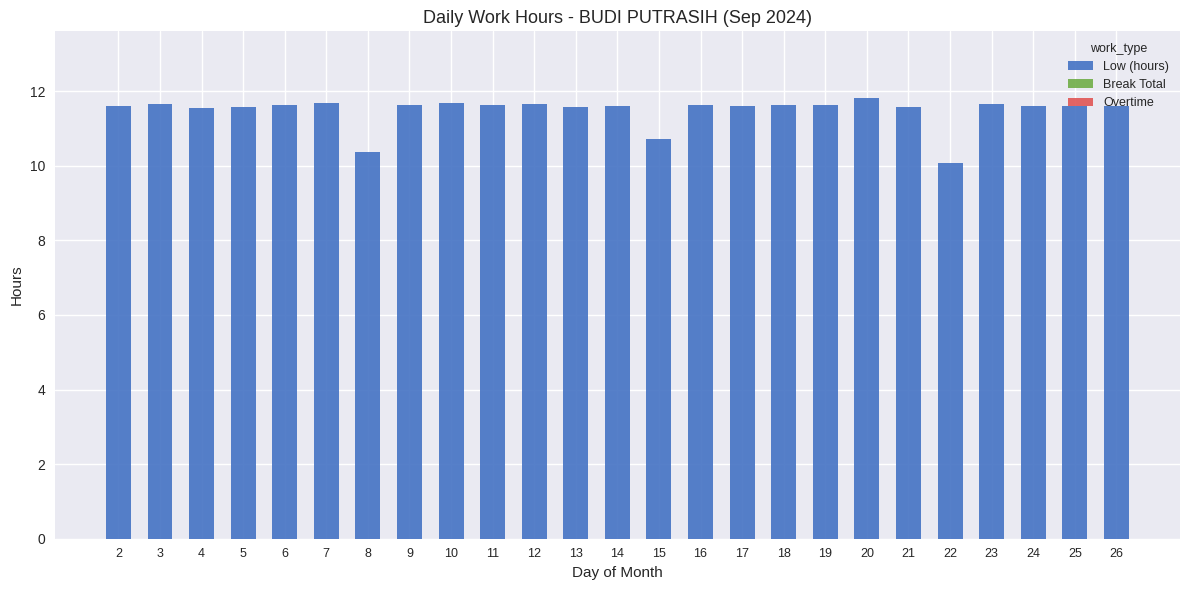

Which category has the lowest value across all series?

22